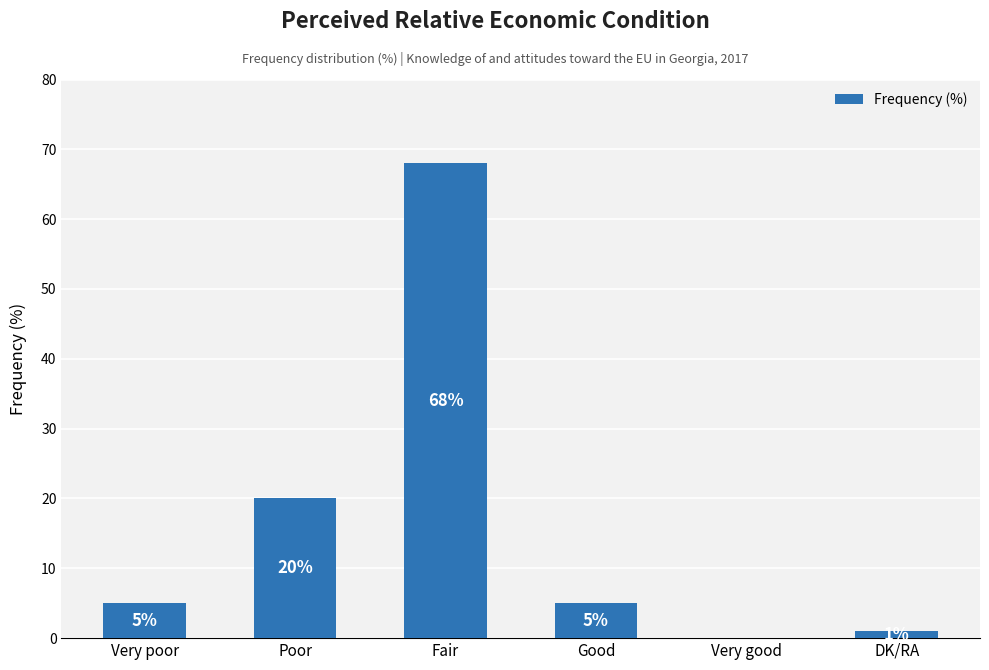

Which has a higher value, Very poor or Poor?

Poor